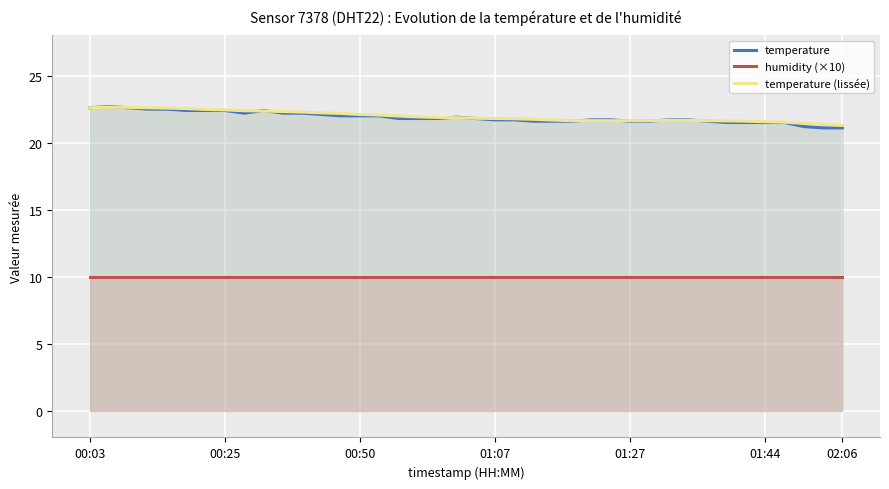

Reading left to right, extract all data points from this chart.

temperature: 22.6	22.7	22.6	22.5	22.5	22.4	22.4	22.4	22.2	22.4	22.2	22.2	22.1	22.0	22.0	22.0	21.8	21.8	21.8	21.9	21.8	21.7	21.7	21.6	21.6	21.6	21.7	21.7	21.6	21.6	21.7	21.7	21.6	21.5	21.5	21.5	21.5	21.2	21.1	21.1
humidity (×10): 10.0	10.0	10.0	10.0	10.0	10.0	10.0	10.0	10.0	10.0	10.0	10.0	10.0	10.0	10.0	10.0	10.0	10.0	10.0	10.0	10.0	10.0	10.0	10.0	10.0	10.0	10.0	10.0	10.0	10.0	10.0	10.0	10.0	10.0	10.0	10.0	10.0	10.0	10.0	10.0
temperature (lissée): 22.6	22.6	22.6	22.6	22.6	22.5	22.5	22.4	22.4	22.4	22.3	22.3	22.2	22.2	22.1	22.1	22.0	21.9	21.9	21.9	21.8	21.8	21.8	21.7	21.7	21.6	21.6	21.6	21.6	21.6	21.7	21.7	21.6	21.6	21.6	21.6	21.5	21.4	21.4	21.3